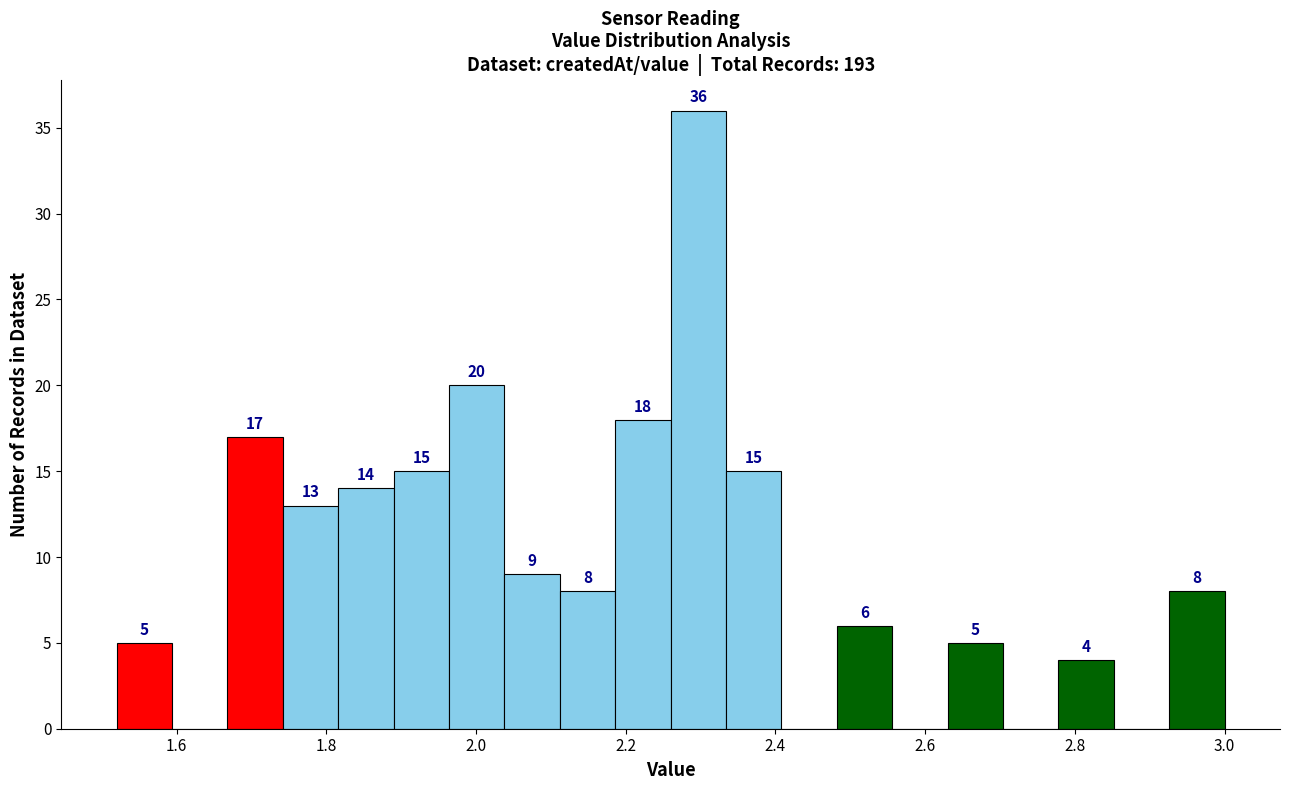

Read against the x-axis, roughly where is the centre of the tallest bar?

2.30